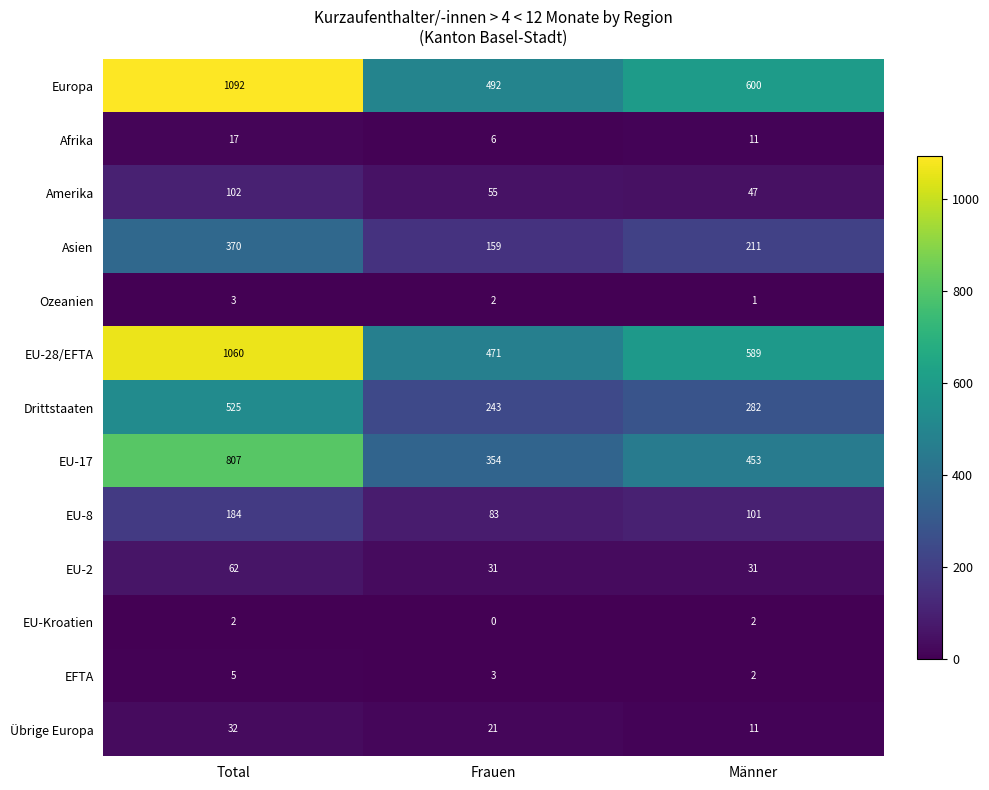

What is the total value across all series at Männer?

2341